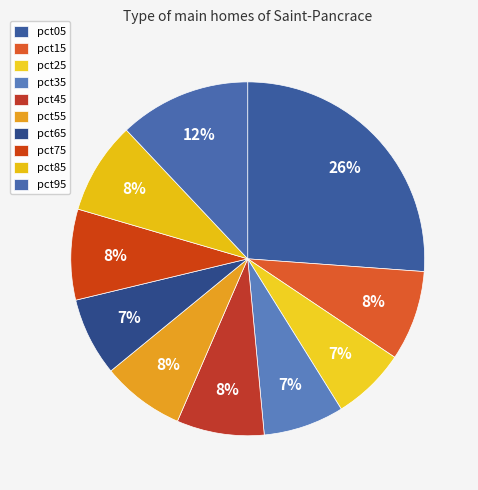

To the nearest percent, what is the average slice percentage?

10%